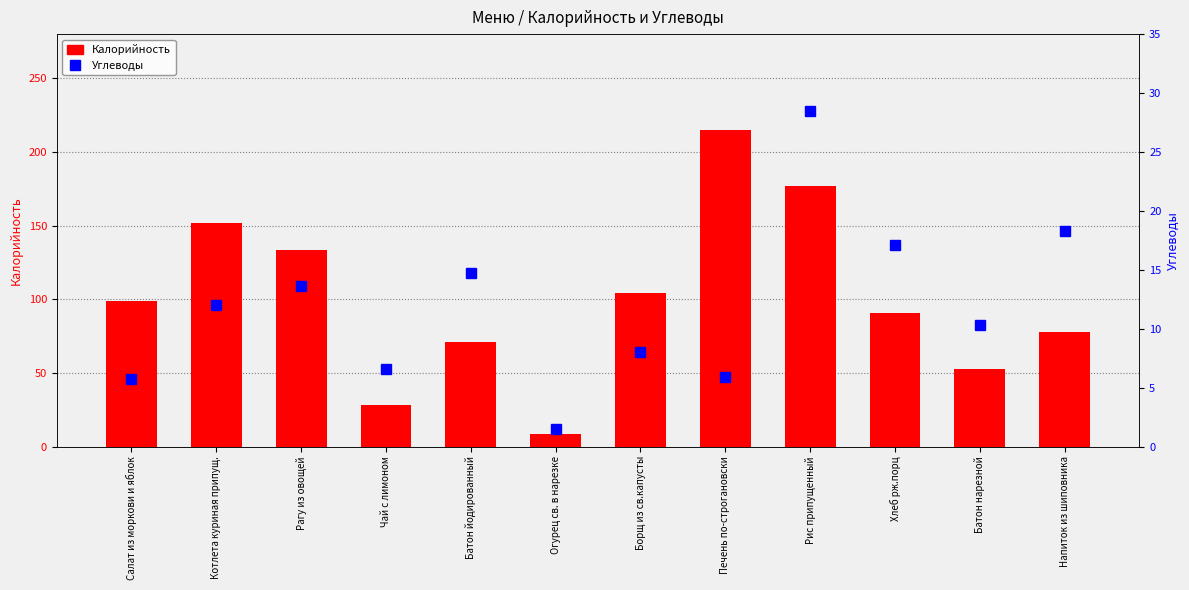

How many data points in Калорийность are less than 99?

6